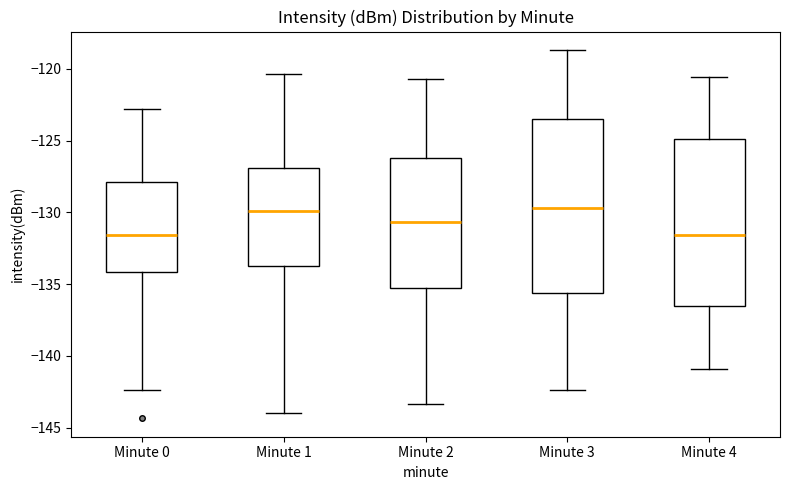

Reading left to right, read every box against the y-axis: the position of its median line, the range the box covers, and the ends of its whiskers. The values are not printed on the chart, so give them approximately, as read against the axis.

Minute 0: median -131.5, box -134.0 to -128.0, whiskers -142.5 to -123.0
Minute 1: median -130.0, box -134.0 to -127.0, whiskers -144.0 to -120.5
Minute 2: median -130.5, box -135.5 to -126.0, whiskers -143.5 to -120.5
Minute 3: median -129.5, box -135.5 to -123.5, whiskers -142.5 to -118.5
Minute 4: median -131.5, box -136.5 to -125.0, whiskers -141.0 to -120.5